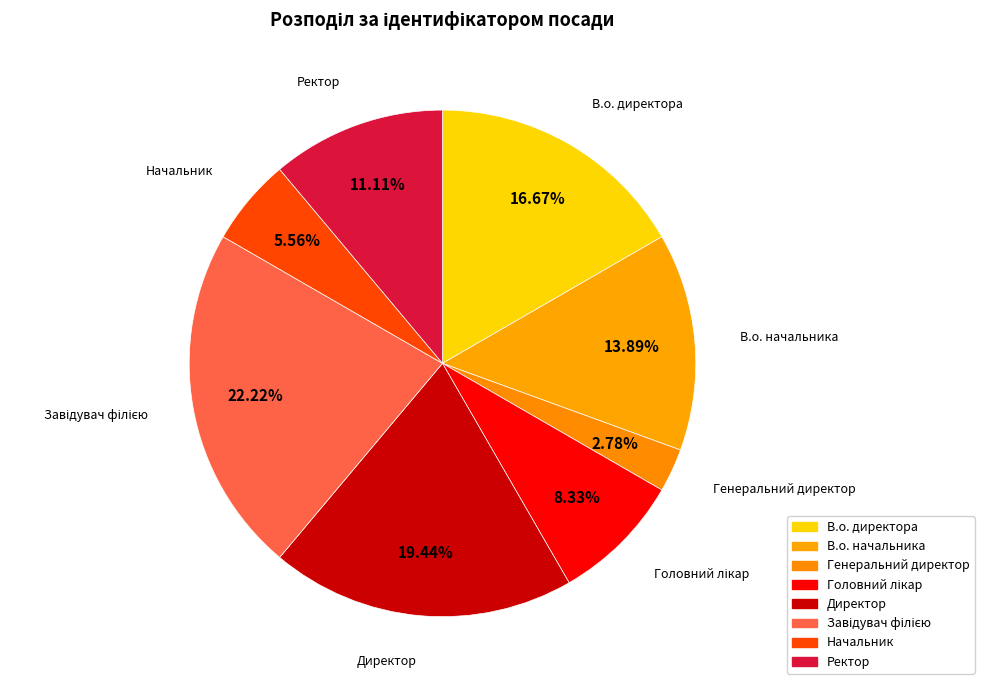

The Ректор slice represents 3% of the pie. True or false?

False